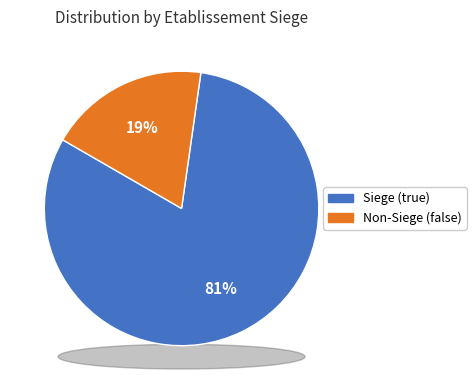

Is there a majority slice in this chart?

Yes